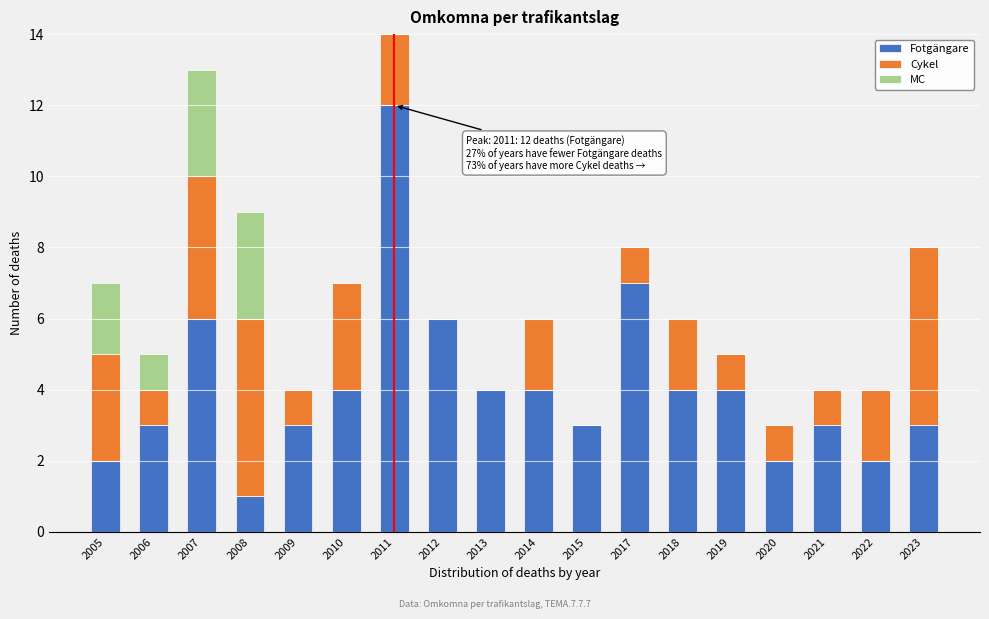

What is the highest value of the Fotgängare series?

12